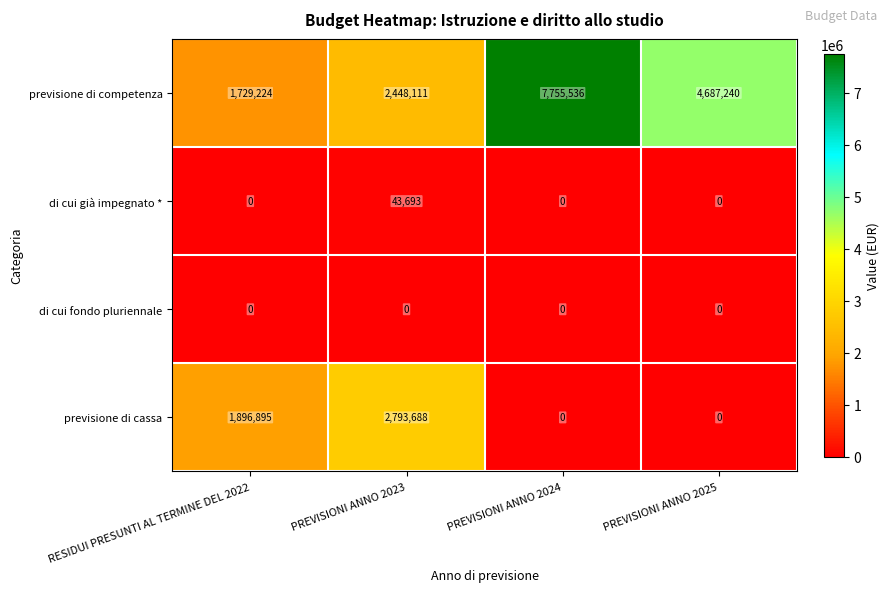

Which series changed the most between RESIDUI PRESUNTI AL TERMINE DEL 2022 and PREVISIONI ANNO 2023?

previsione di cassa